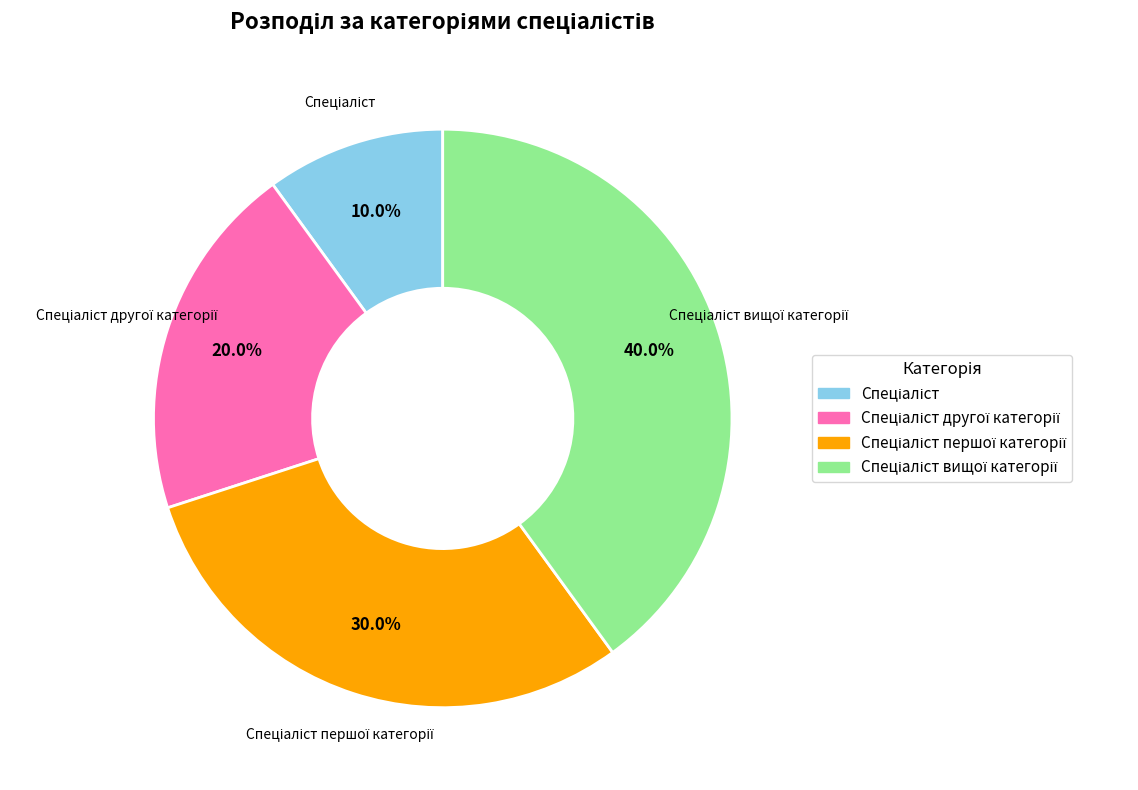

Is there any slice that represents more than half of the pie?

No